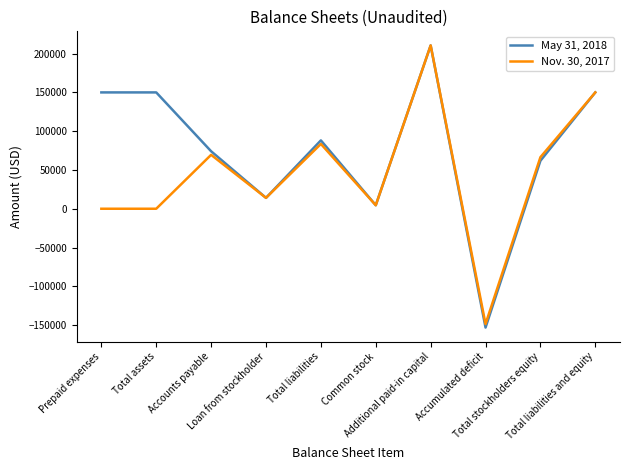

Which series has the largest total across all categories?

May 31, 2018